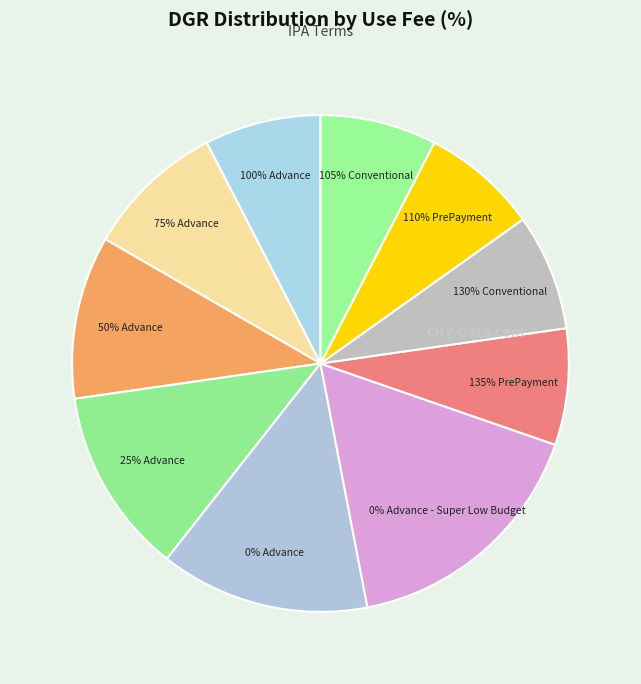

Which category has the smallest portion of the pie?

100% Advance